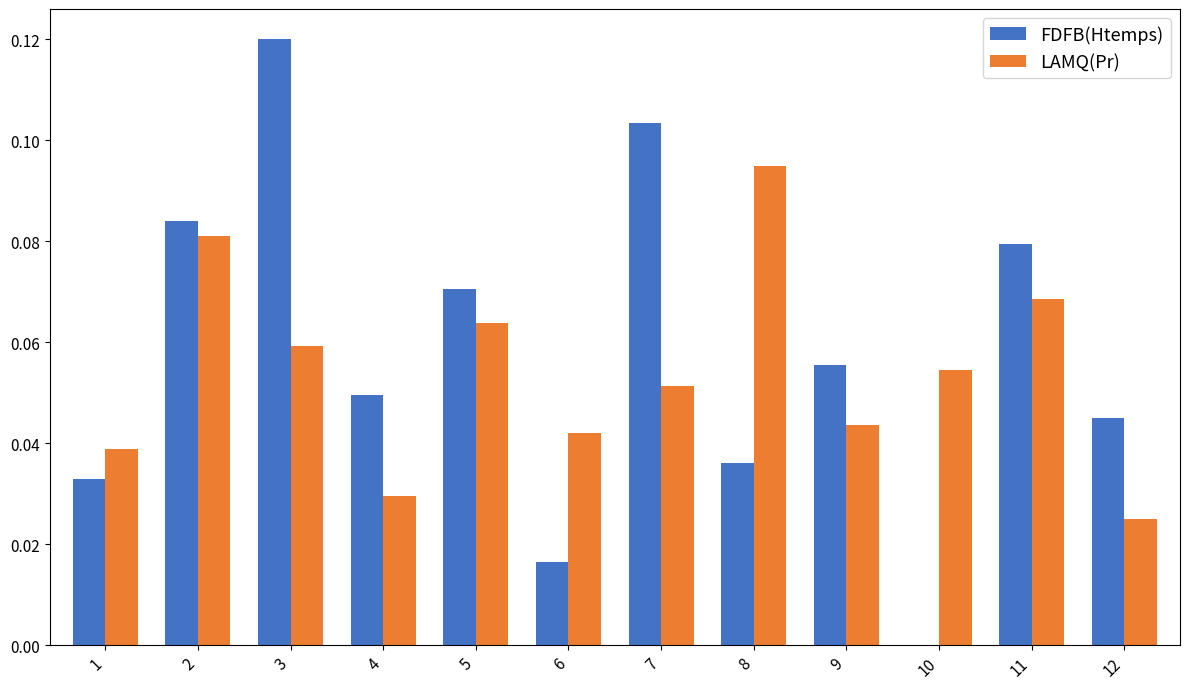

The value of LAMQ(Pr) at 11 is 0.0. True or false?

False